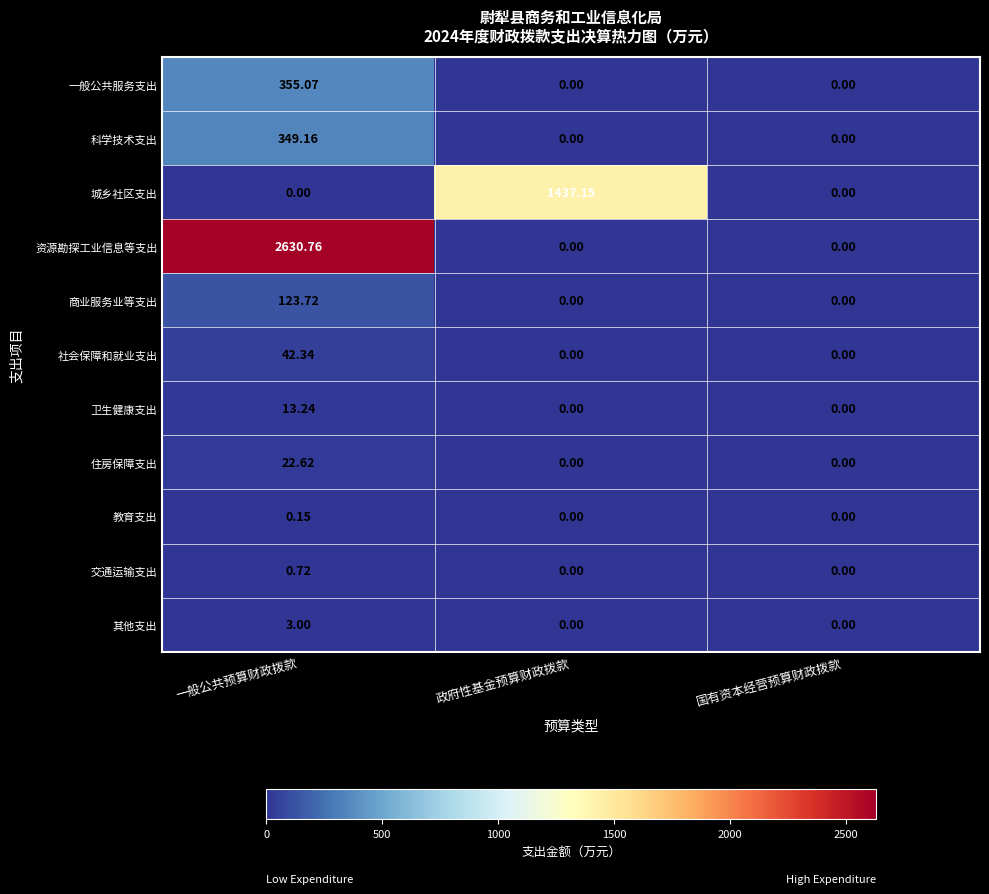

Between 一般公共预算财政拨款 and 政府性基金预算财政拨款, which series saw the biggest shift?

资源勘探工业信息等支出